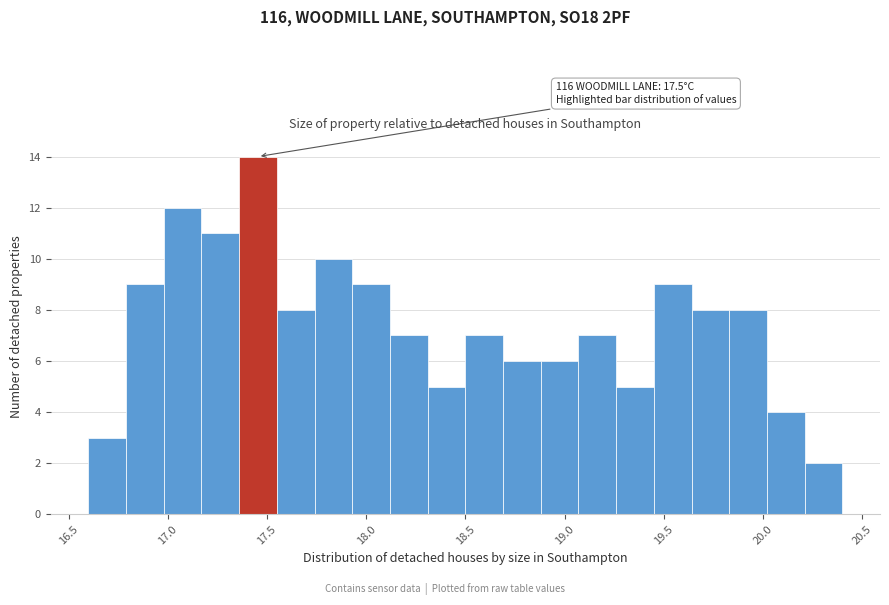

Around what value on the x-axis is the tallest bar? Give the approximate position of its centre, as read against the axis.

17.45